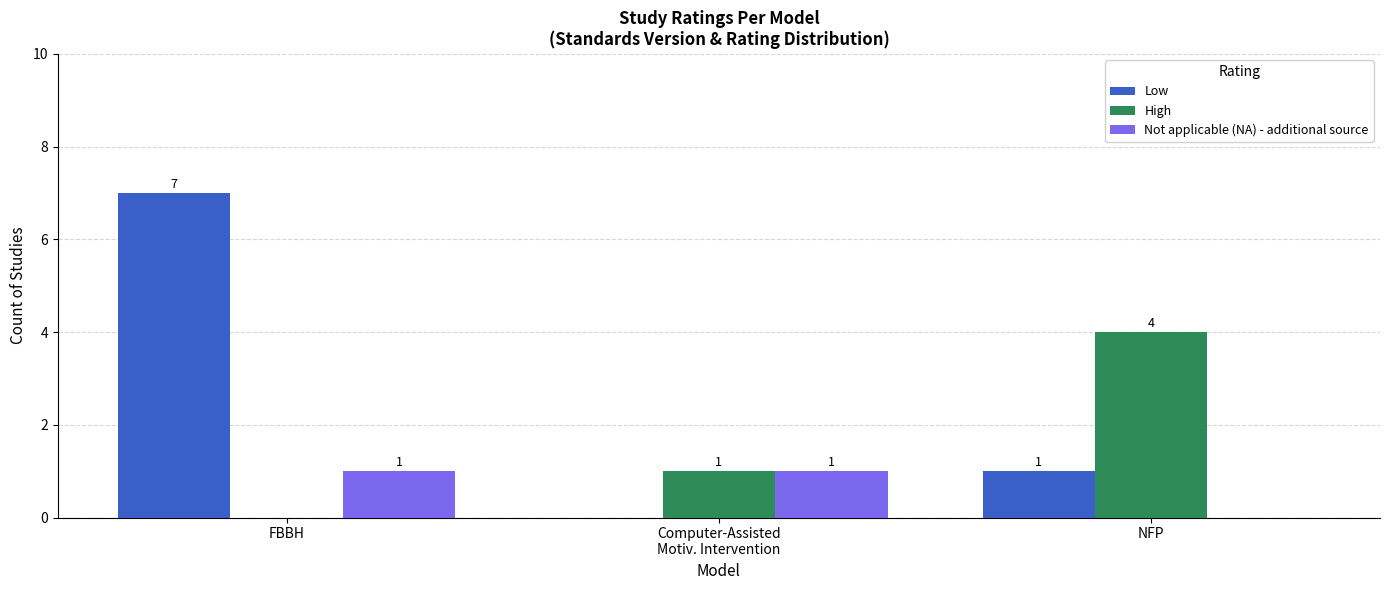

What is the sum of all Low values?

8